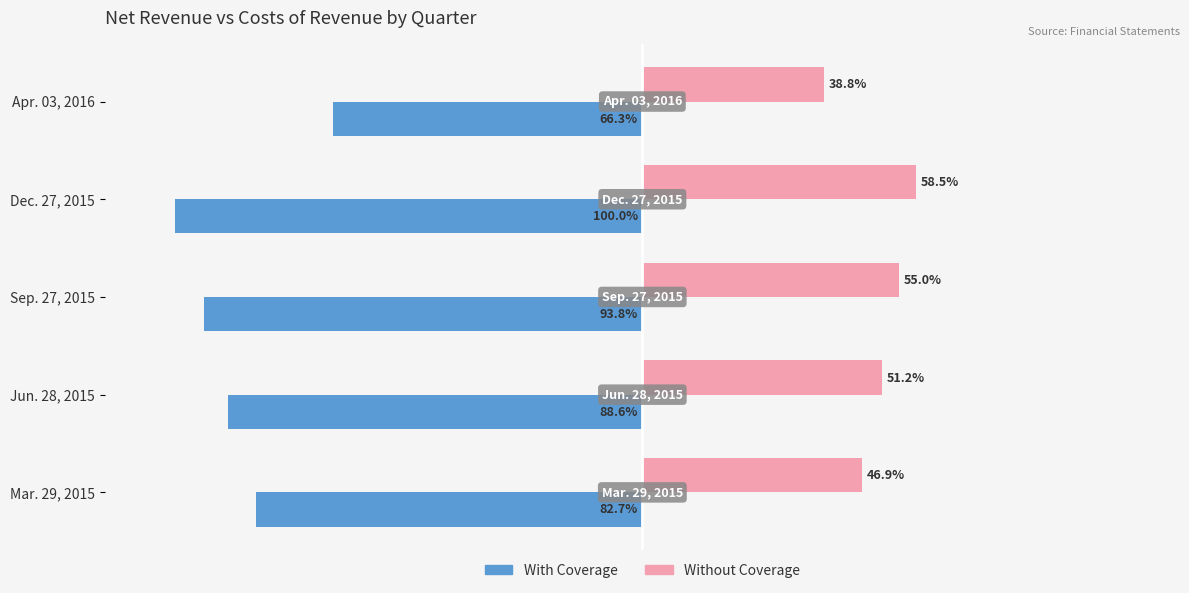

Where is Without Coverage nearest to the value 48?

Mar. 29, 2015